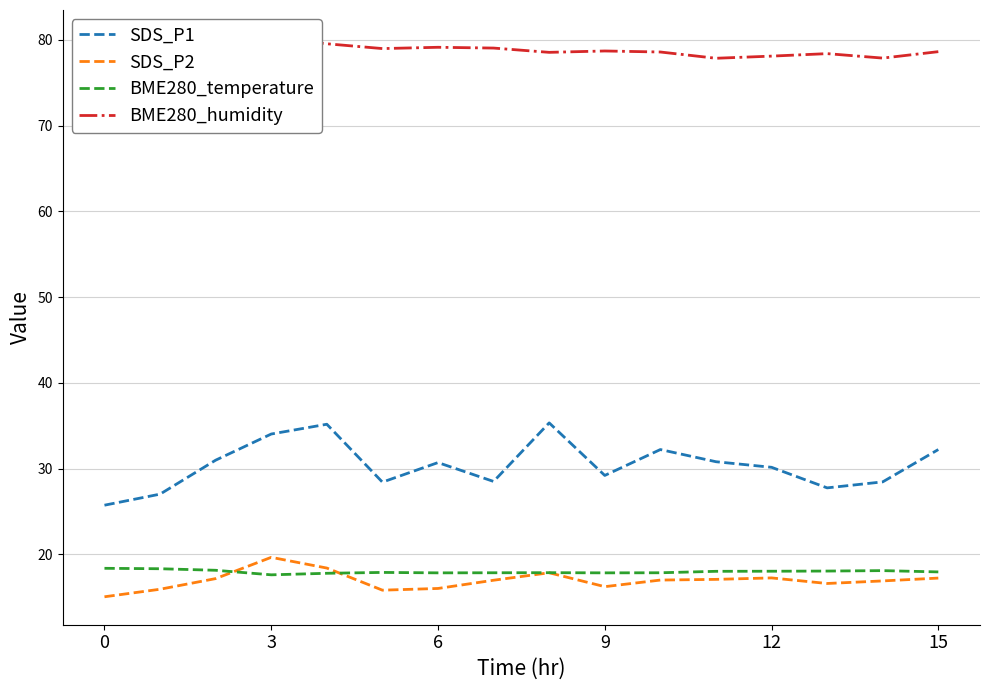

The BME280_temperature series shows 23.9 at 8. True or false?

False